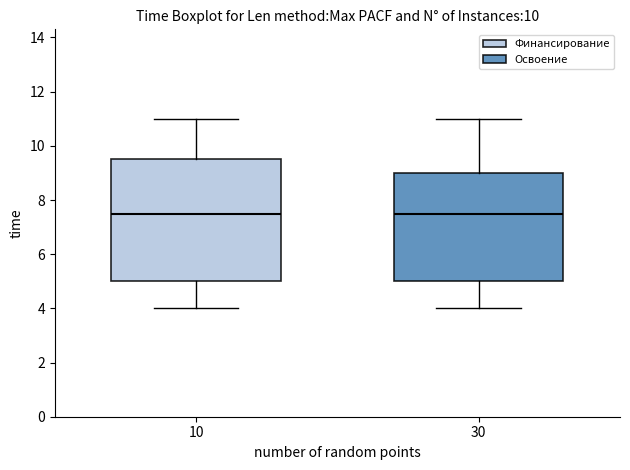

Reading left to right, read every box against the y-axis: the position of its median line, the range the box covers, and the ends of its whiskers. The values are not printed on the chart, so give them approximately, as read against the axis.

10: median 7.6, box 5.0 to 9.6, whiskers 4.0 to 11.0
30: median 7.6, box 5.0 to 9.0, whiskers 4.0 to 11.0